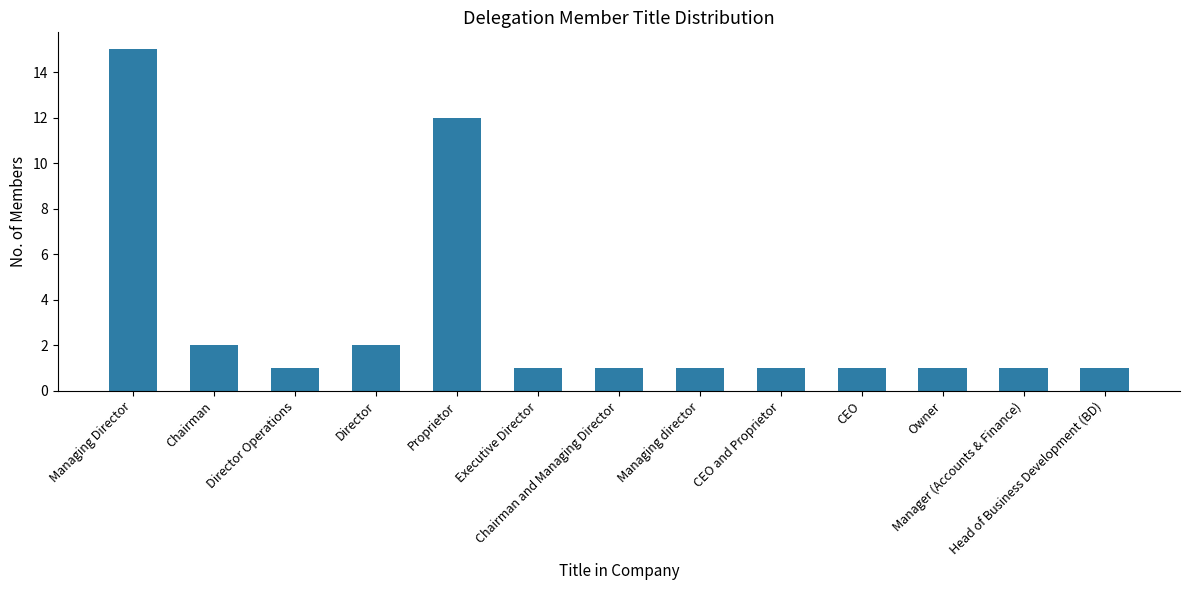

What is the average value?

3